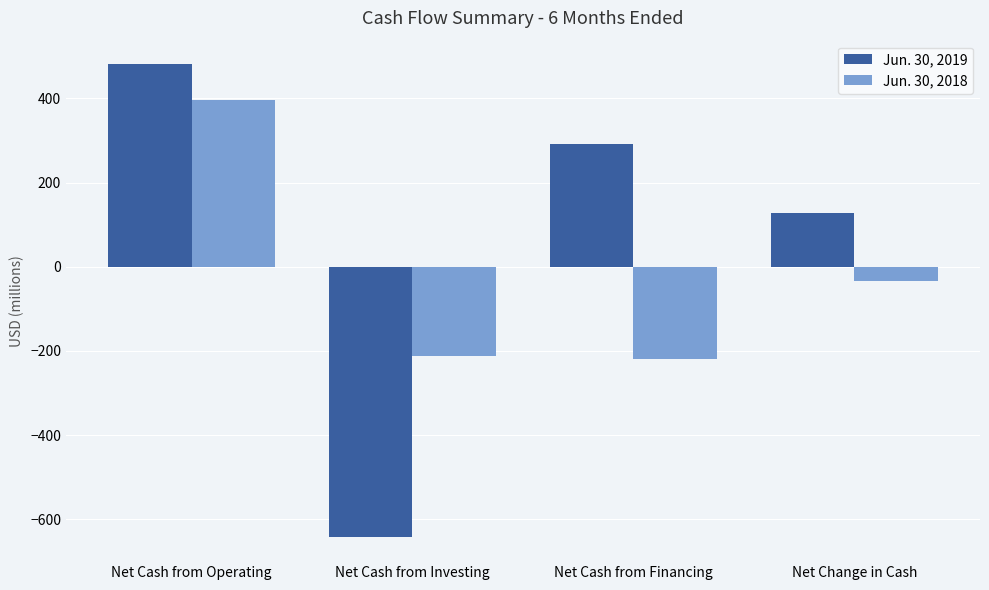

Are the bars horizontal?

No